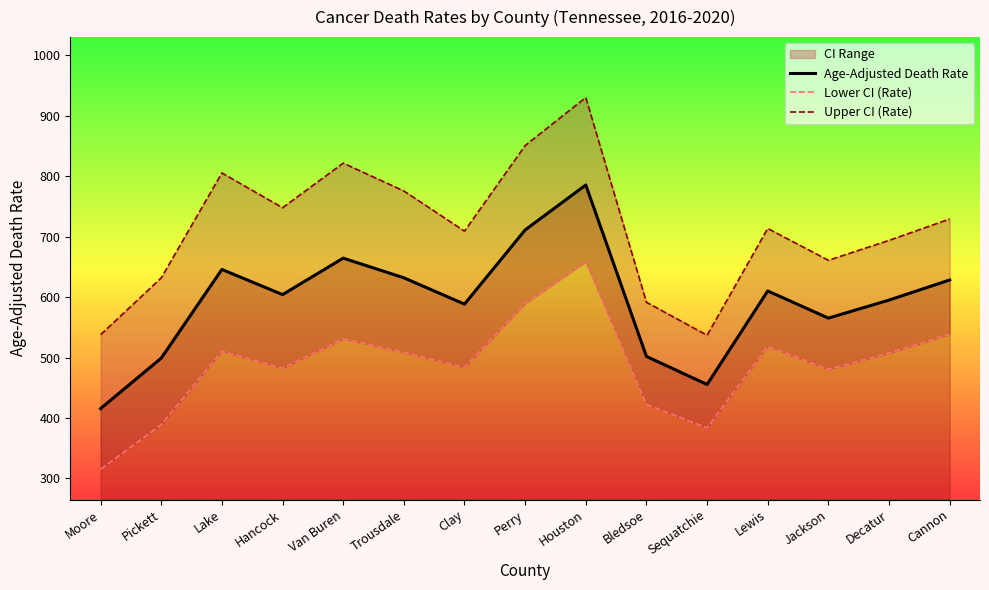

Is it true that Upper CI (Rate) equals 775.7 at Trousdale?

True